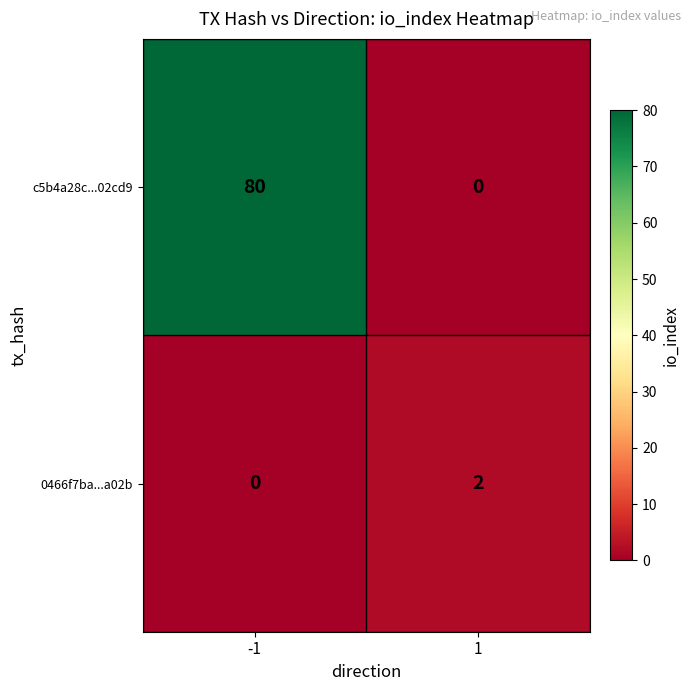

What is the spread (max minus min) of values at -1?

80